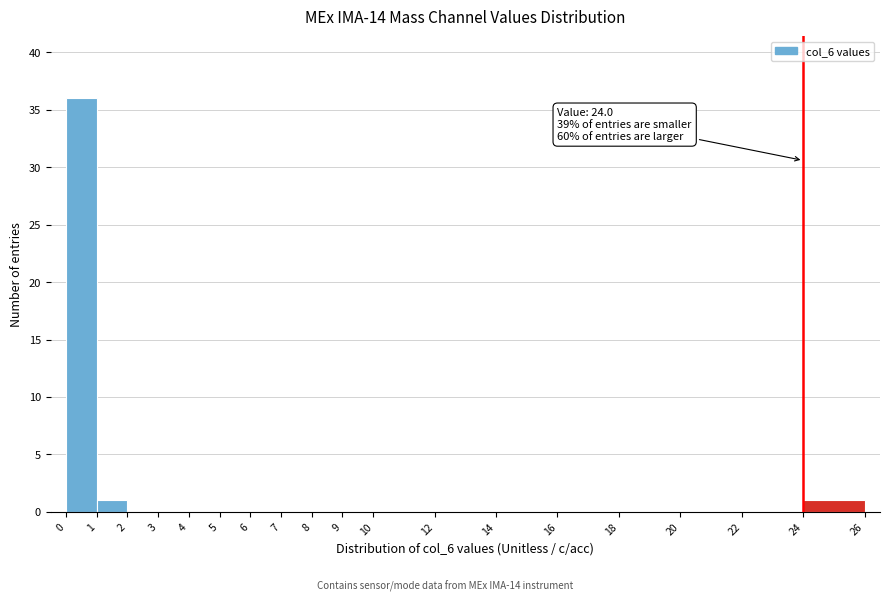

Which range on the x-axis has the tallest bar?

0 to 1